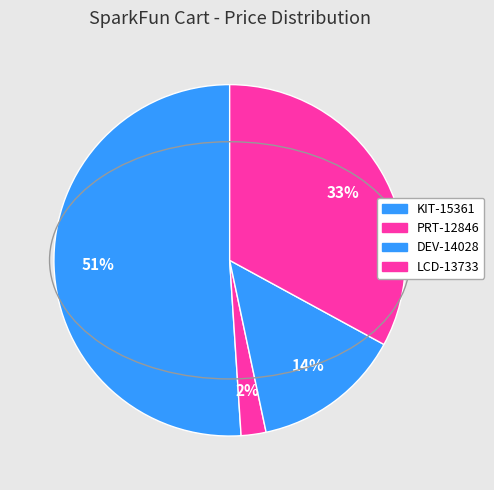

To the nearest percent, what is the difference between the largest and smallest slice percentages?

49%